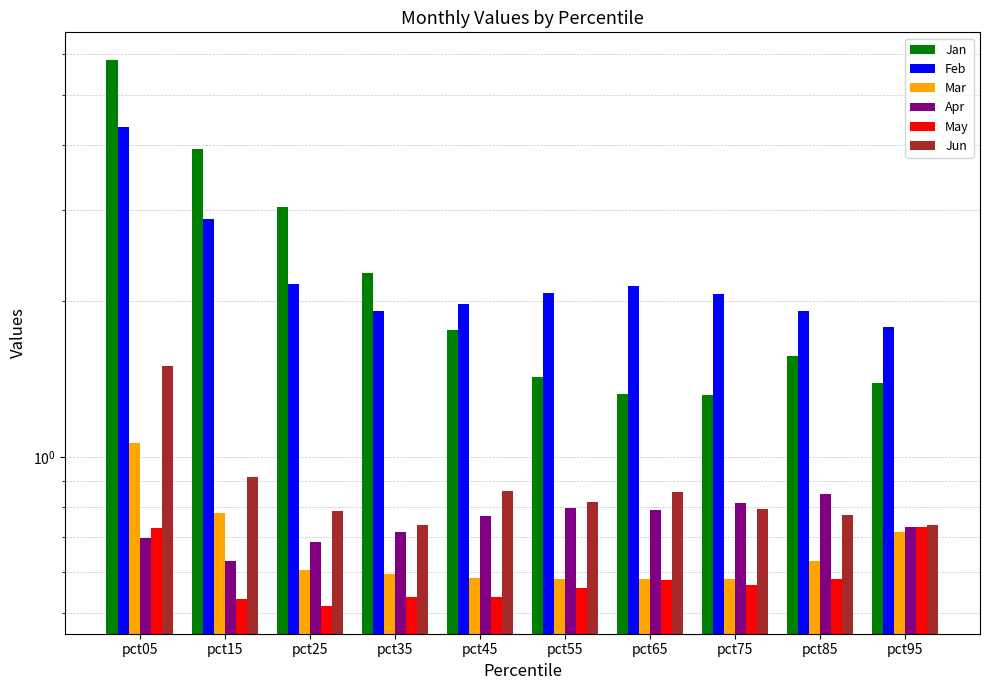

True or false: Feb has a value of 2.0 at pct05.

False